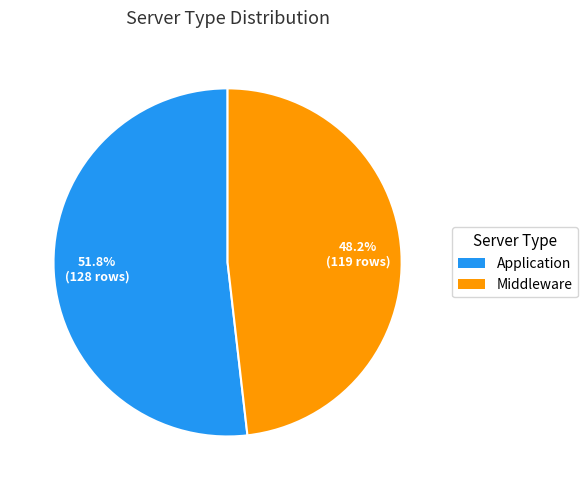

What is the total percentage of Application and Middleware?

100.0%